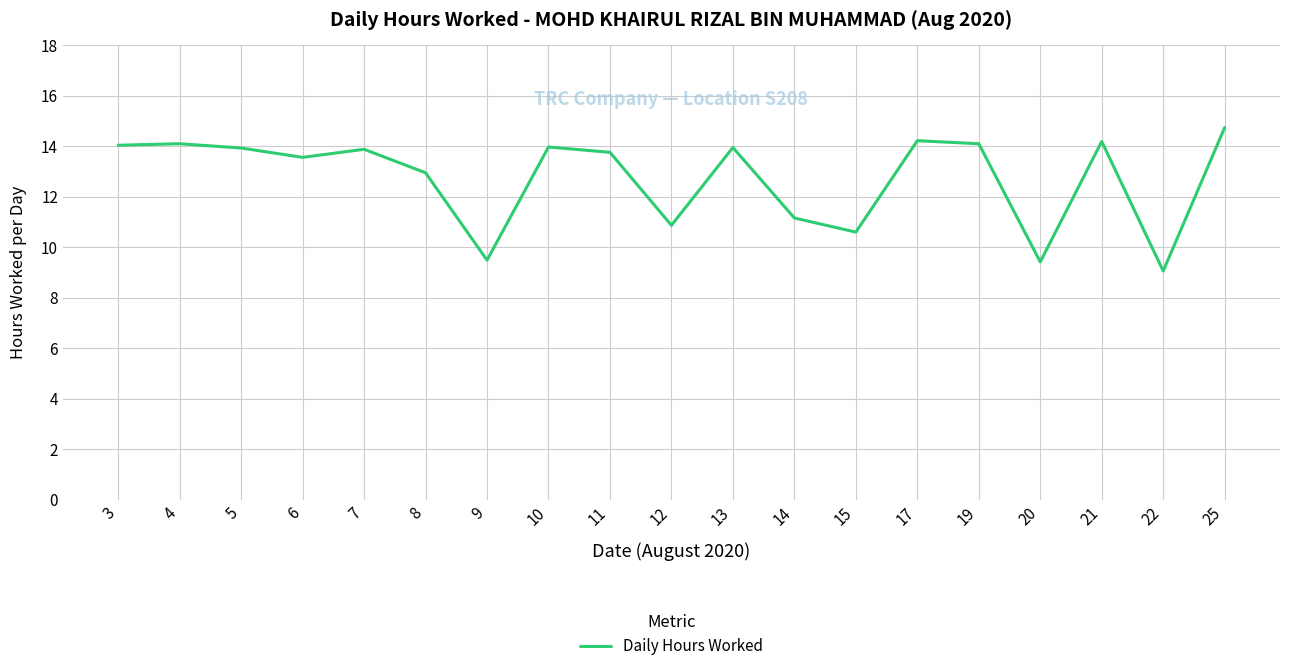

Read the value at 6.

13.6